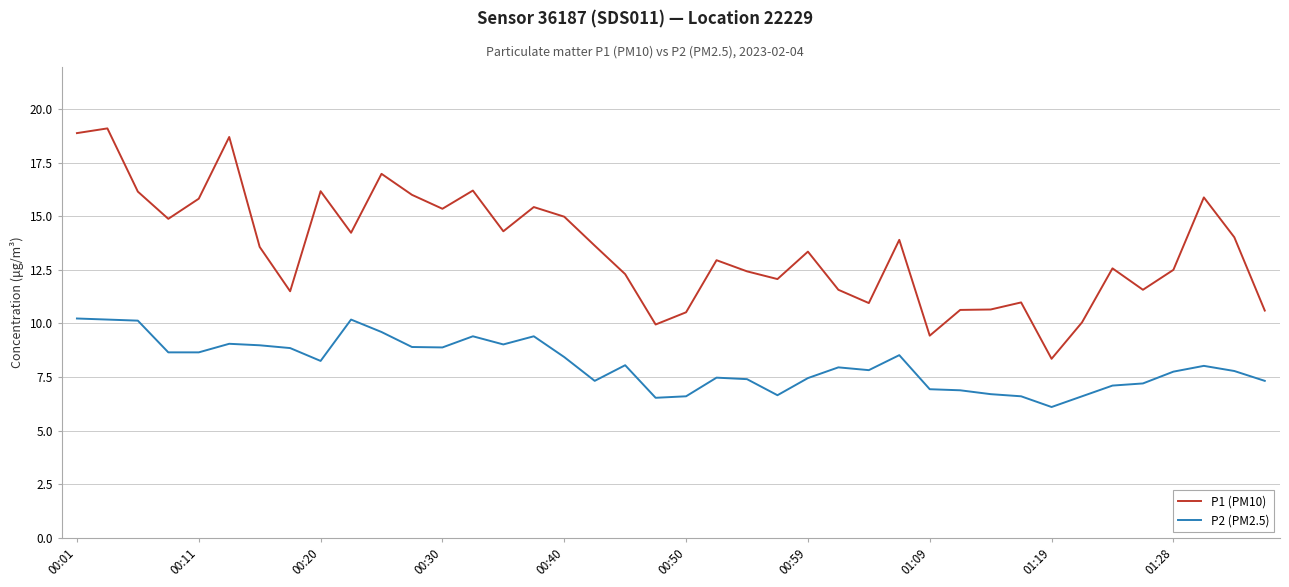

True or false: P1 (PM10) and P2 (PM2.5) cross at least once.

False